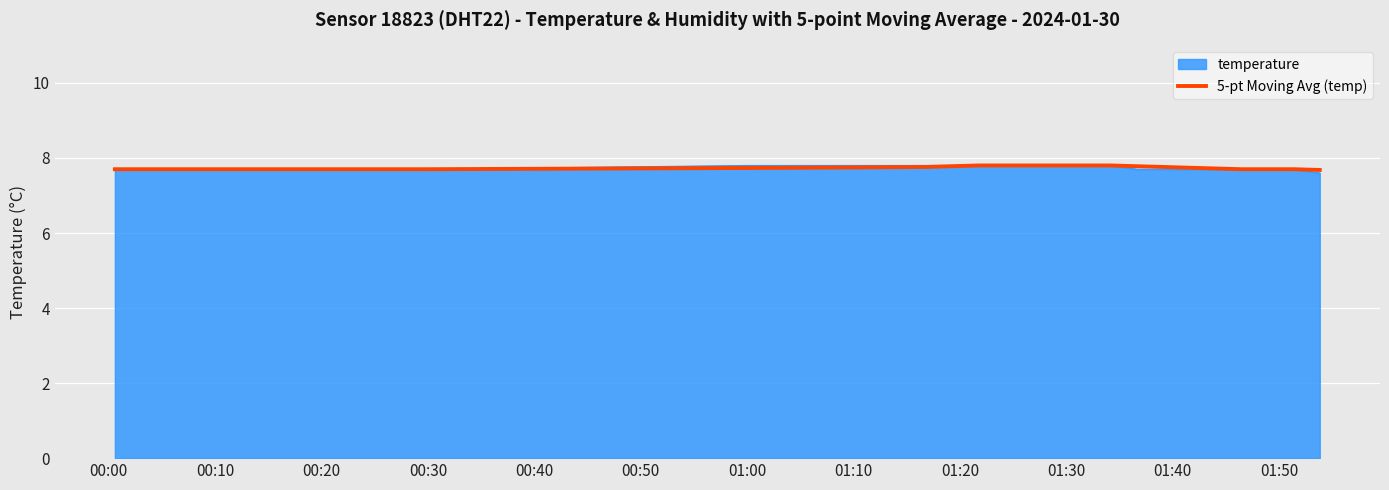

What is the maximum value for 5-pt Moving Avg (temp)?

7.8